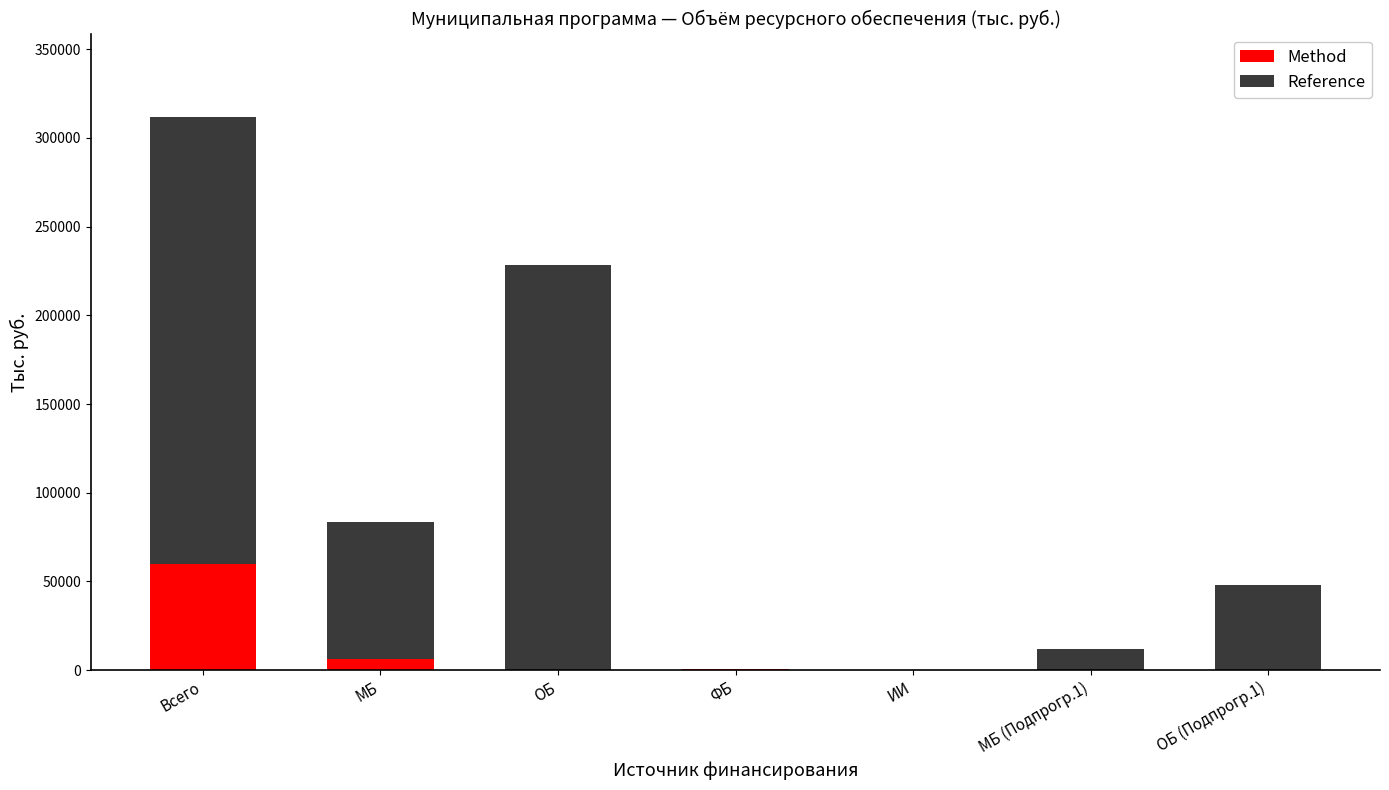

At which category is the sum across all series the highest?

Всего